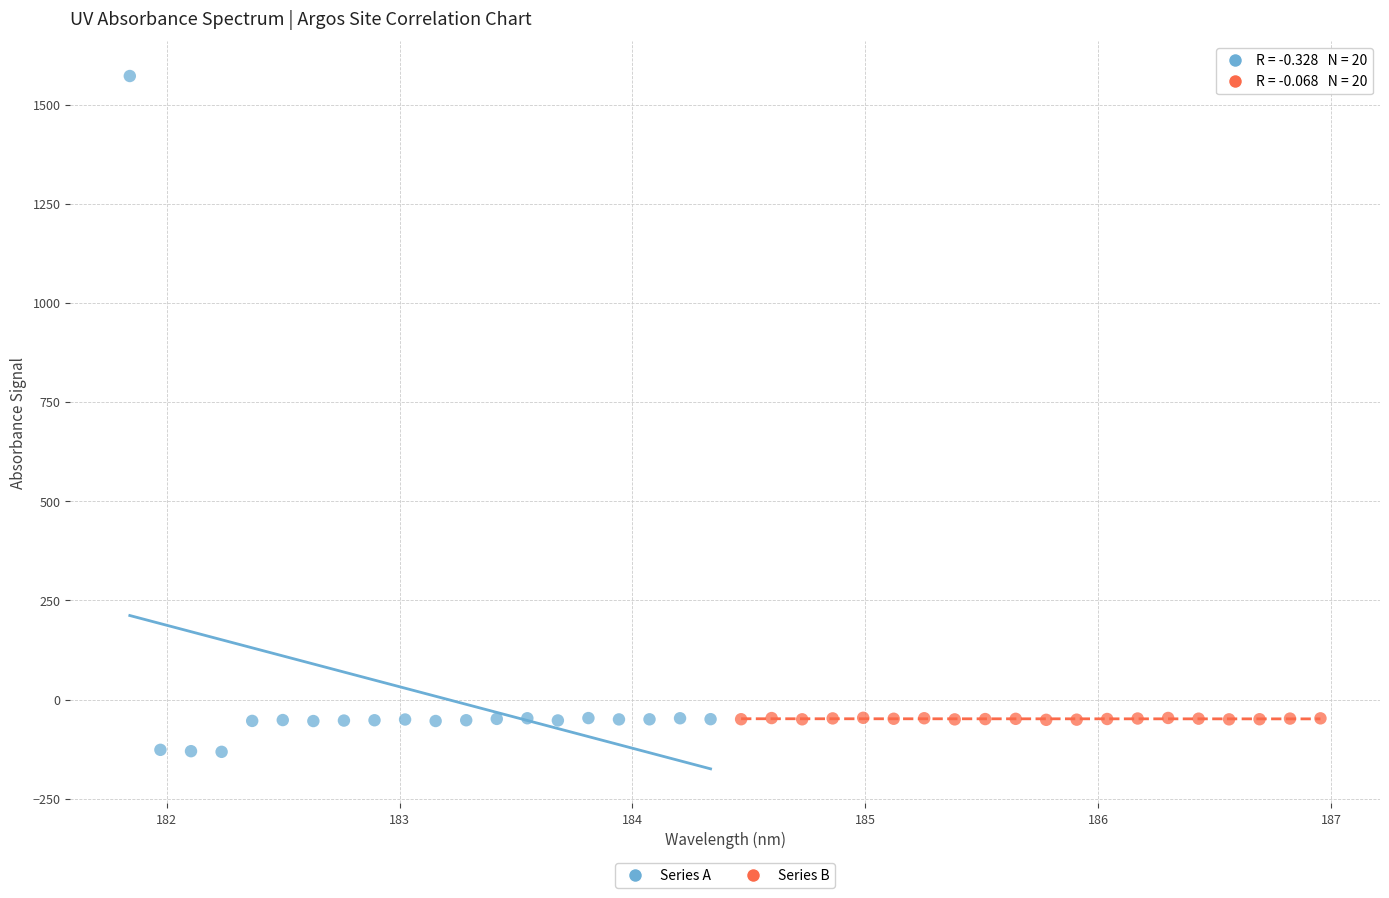

Which series contains the lowest Y value?

Series A